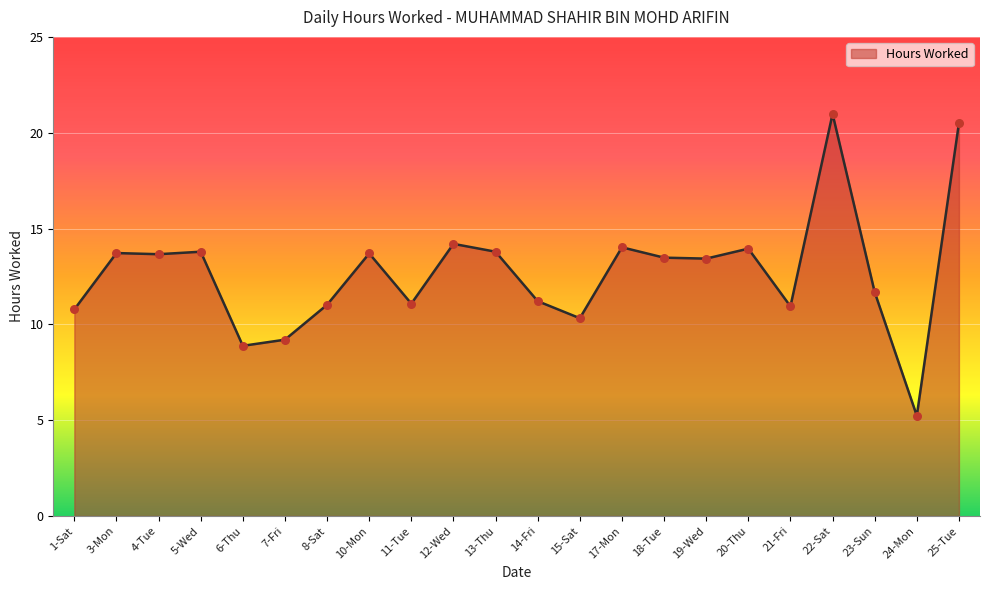

Which has a higher value, 20-Thu or 12-Wed?

12-Wed